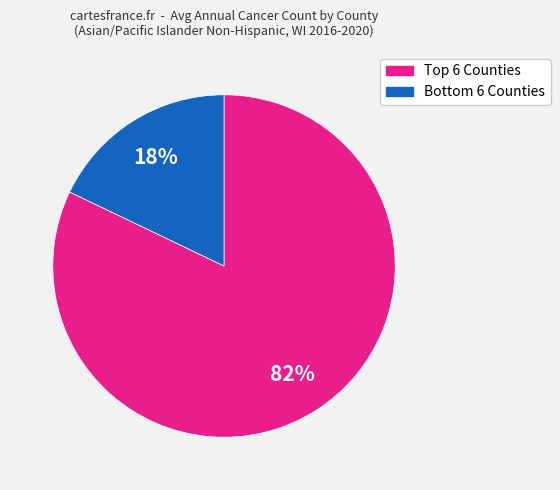

Is there any slice that represents more than half of the pie?

Yes